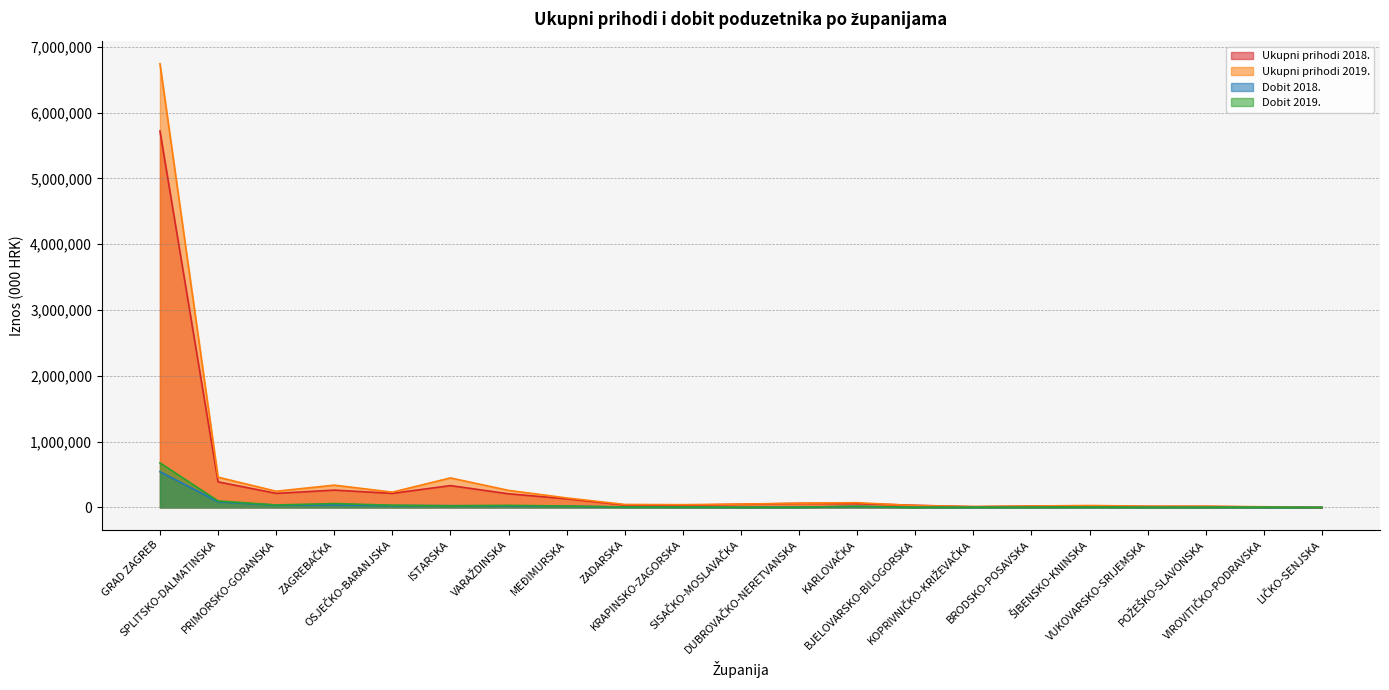

Rank the series at LIČKO-SENJSKA from highest to lowest value.

Ukupni prihodi 2018., Ukupni prihodi 2019., Dobit 2018., Dobit 2019.